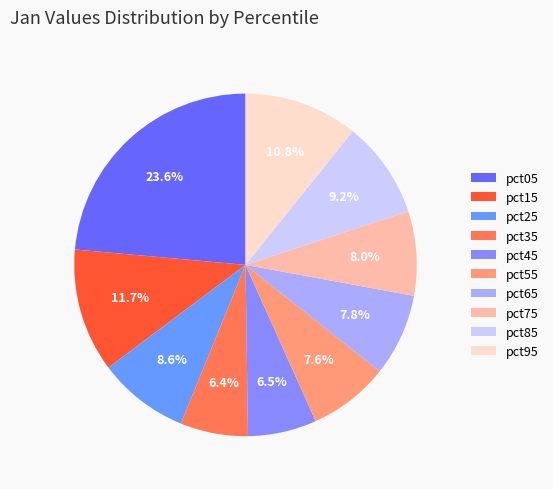

To the nearest percent, what percentage of the pie is pct15?

12%